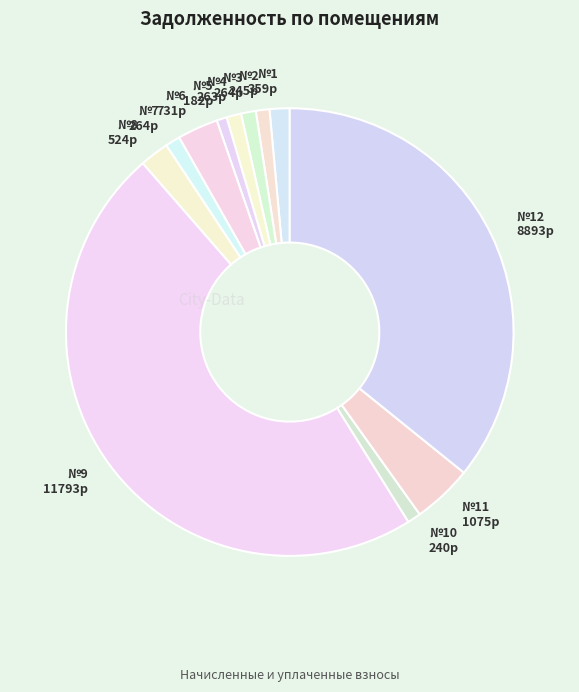

Rank the categories by value from highest to lowest.

9, 12, 11, 6, 8, 1, 3, 7, 4, 2, 10, 5